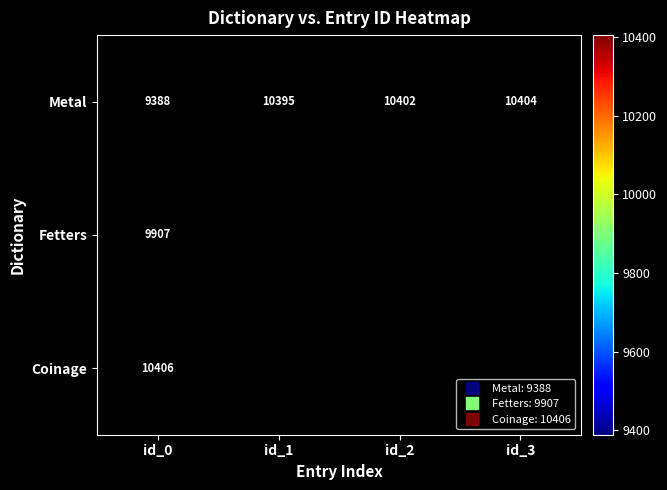

Which category has the highest value in the Metal series?

id_3